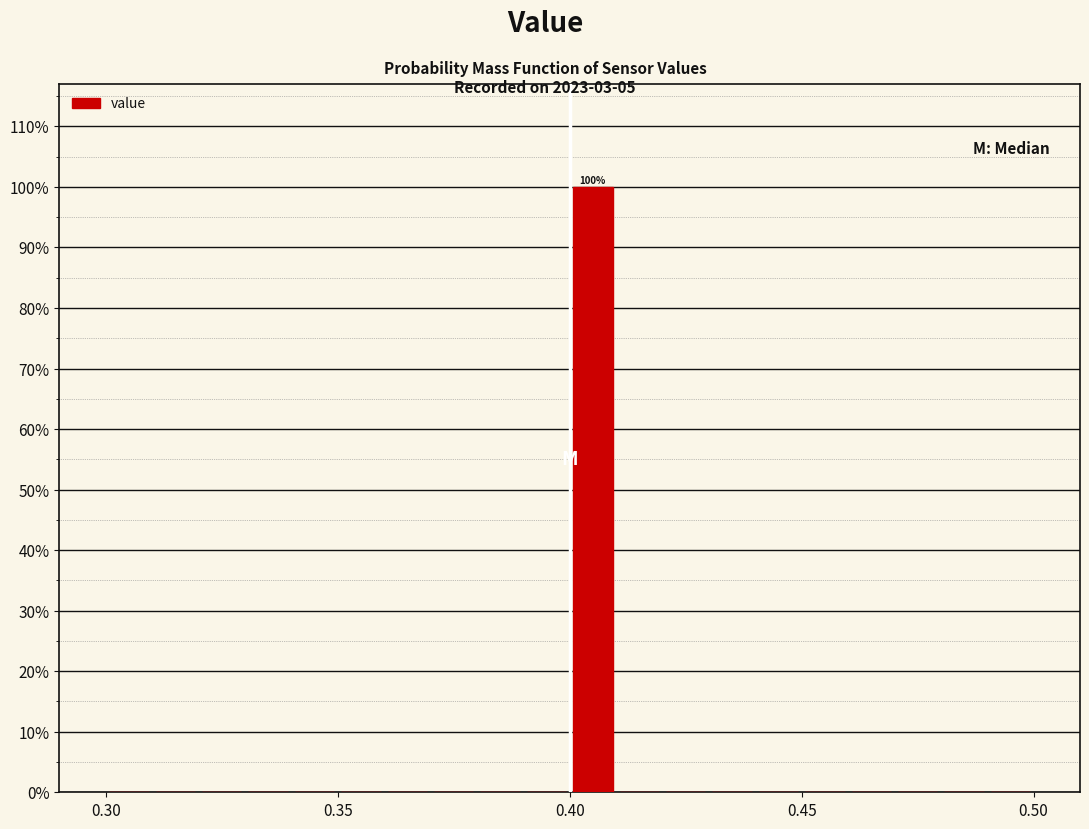

Read against the x-axis, roughly where is the centre of the tallest bar?

0.405